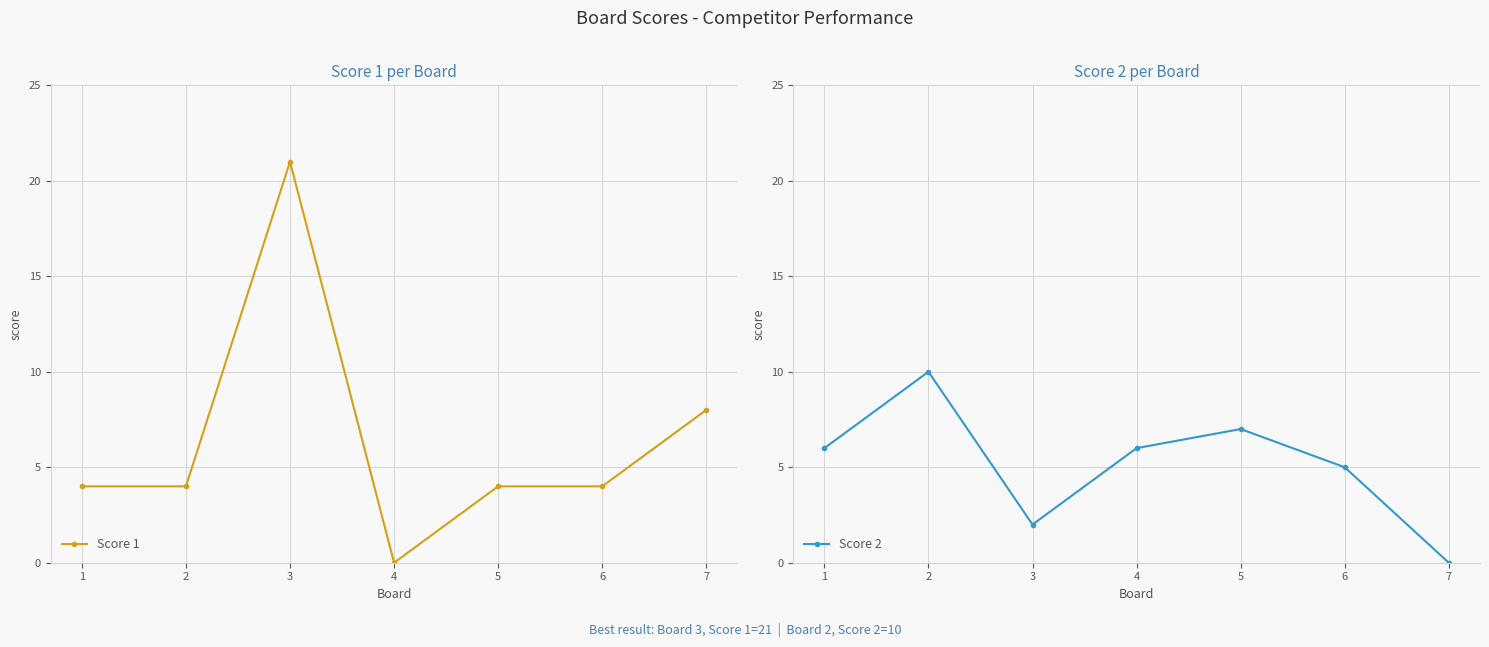

Is the value of Score 1 at 6 greater than the value of Score 2 at 7?

Yes